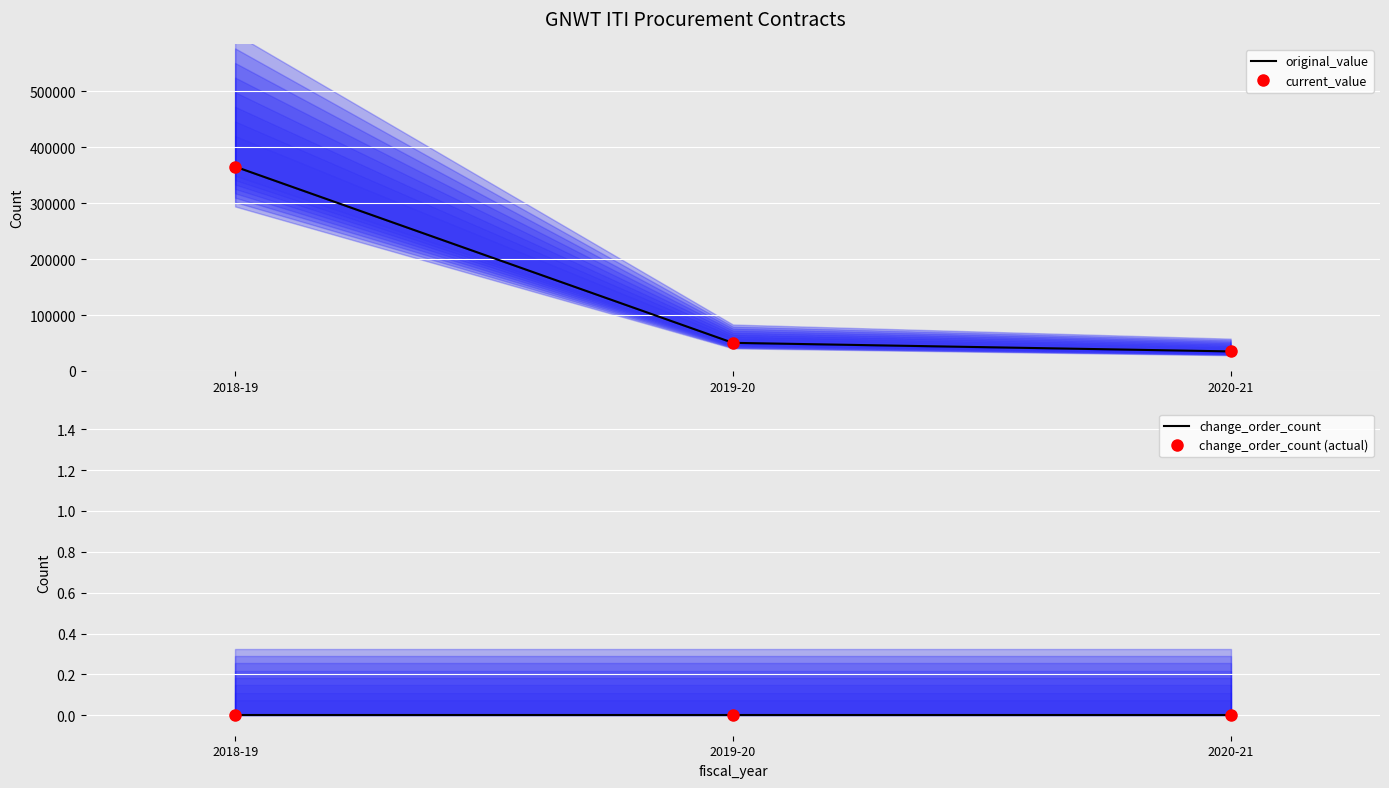

What is the total value across all series at 2020-21?

70000